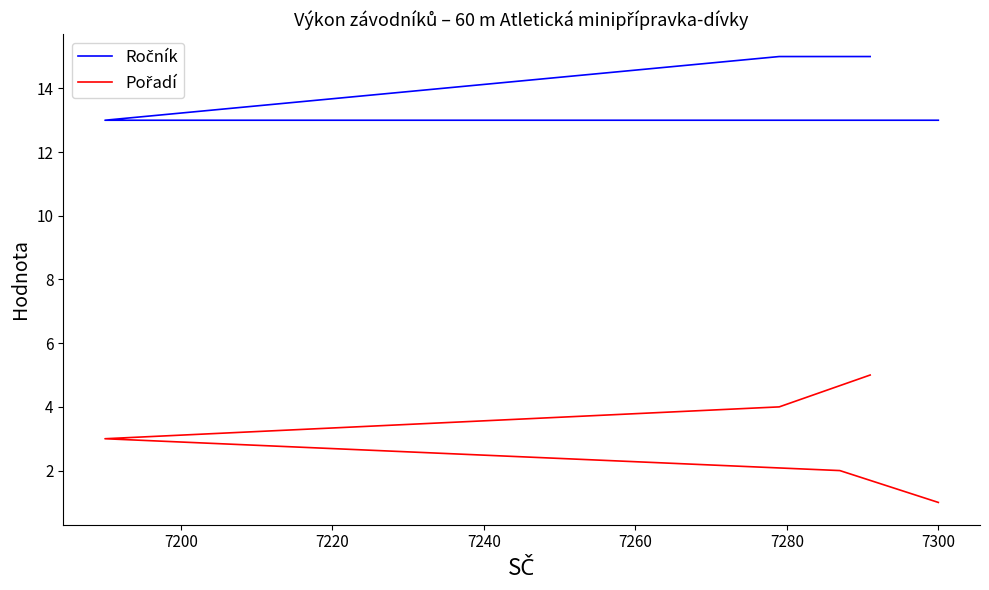

Is it true that Ročník equals 18 at 7220?

False